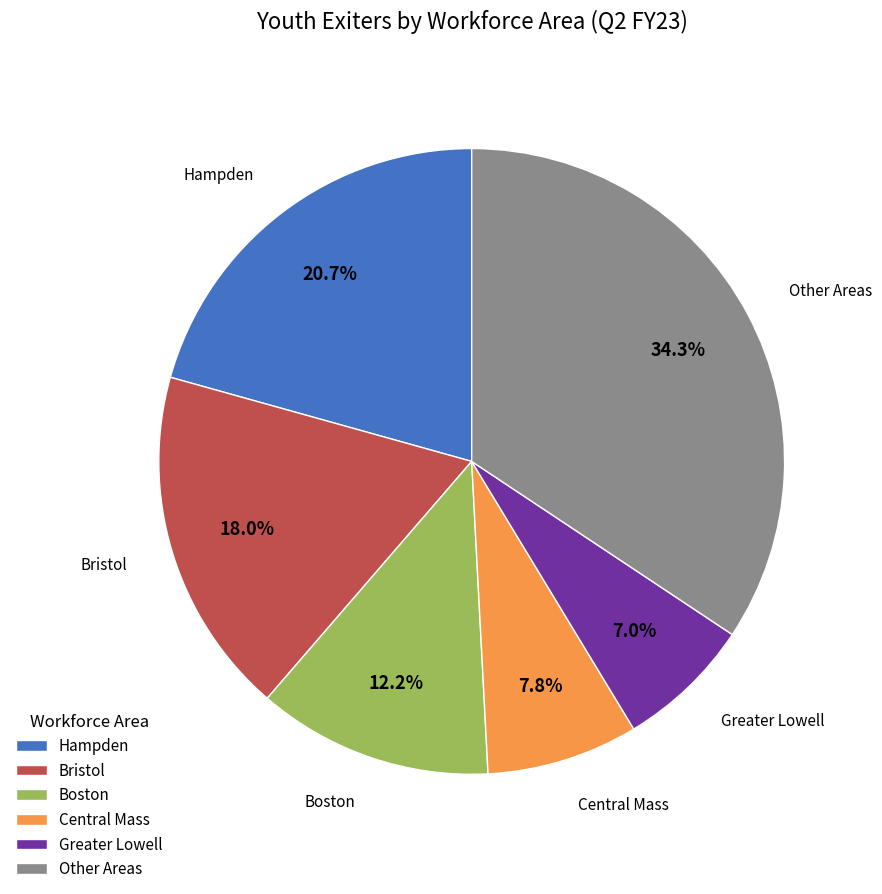

Count the number of slices in the pie.

6